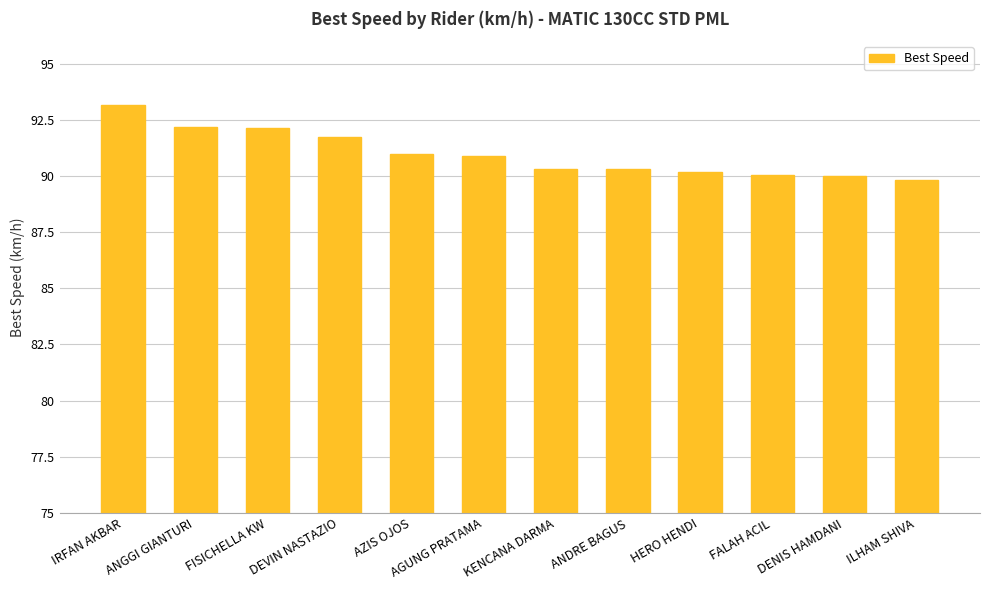

What is the ratio of the value at HERO HENDI to the value at FALAH ACIL?

1.0